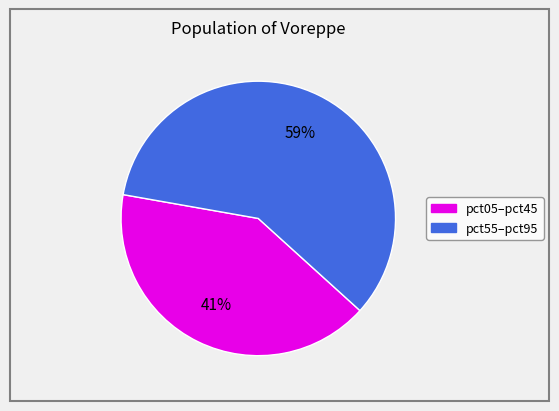

To the nearest percent, what is the difference between the largest and smallest slice percentages?

18%